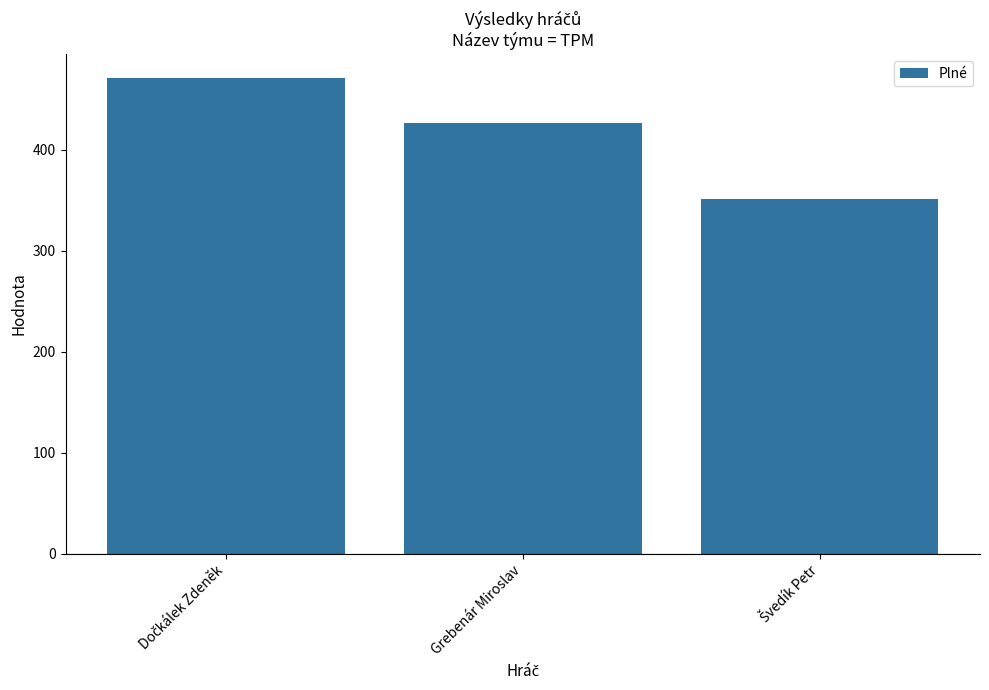

The chart shows a value of 199 at Grebenár Miroslav. True or false?

False